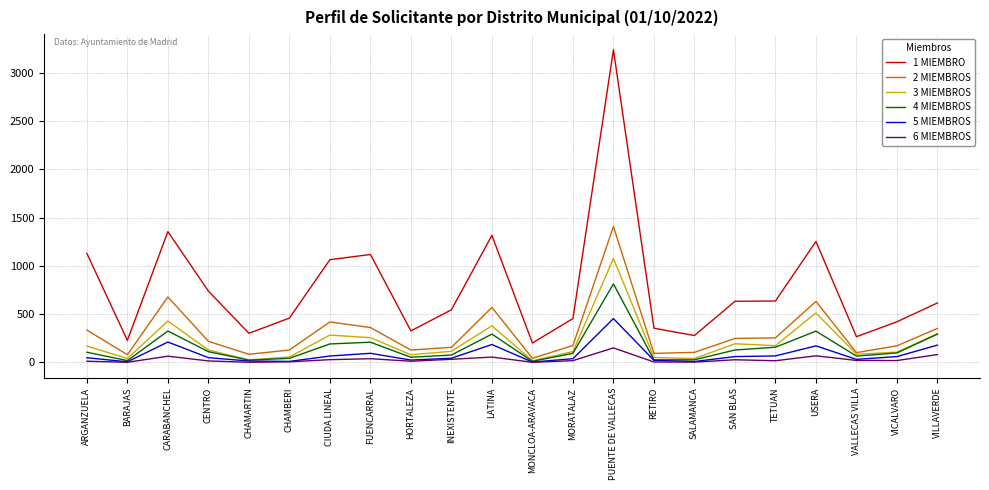

List the series in order of their peak value, lowest first.

6 MIEMBROS, 5 MIEMBROS, 4 MIEMBROS, 3 MIEMBROS, 2 MIEMBROS, 1 MIEMBRO